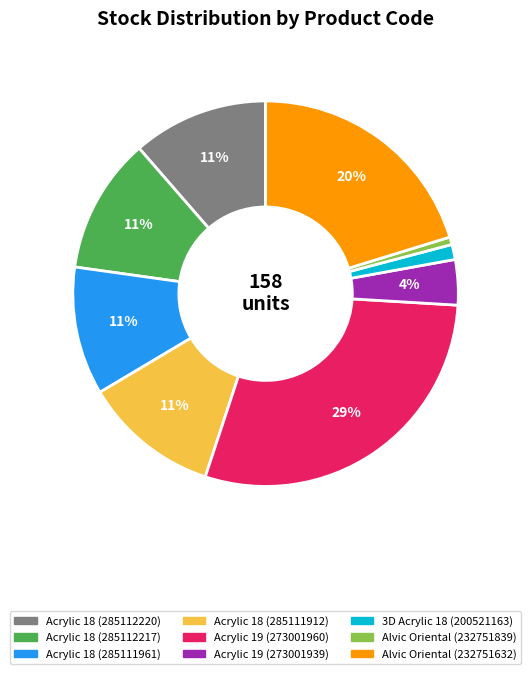

To the nearest percent, what is the average slice percentage?

11%